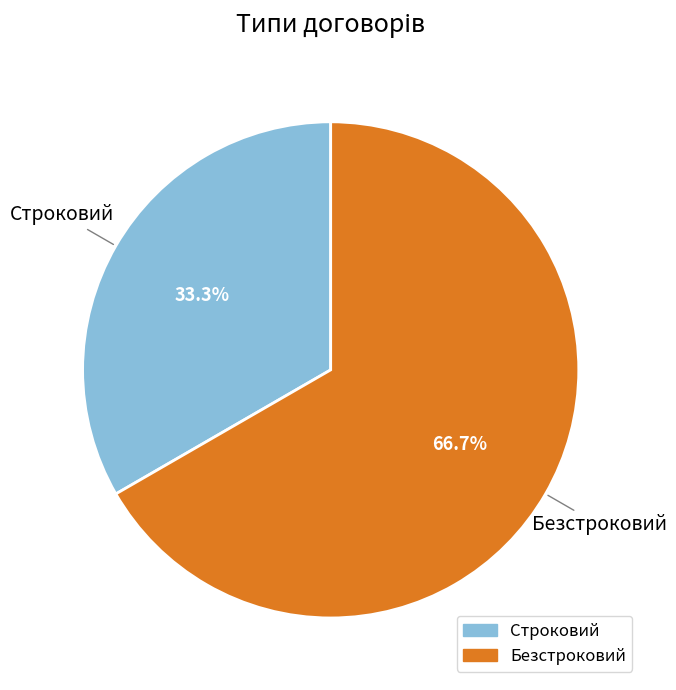

Combined, do Строковий and Безстроковий account for over 50%?

Yes